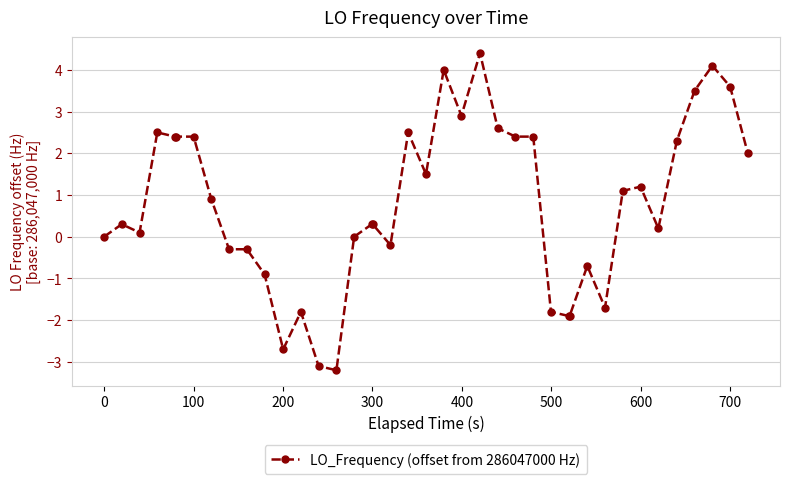

Reading right to left, what are all the values shown in this chart?

2.0	3.6	4.1	3.5	2.3	0.2	1.2	1.1	-1.7	-0.7	-1.9	-1.9	-1.8	2.4	2.4	2.6	4.4	2.9	4.0	1.5	2.5	-0.2	0.3	0.3	0.0	-3.2	-3.1	-1.8	-2.7	-0.9	-0.3	-0.3	0.9	2.4	2.4	2.4	2.5	0.1	0.3	0.0